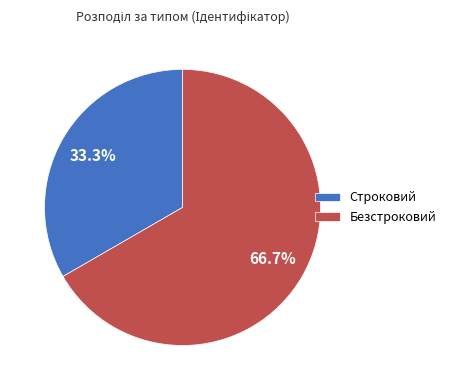

Does Безстроковий represent more than half of the total?

Yes